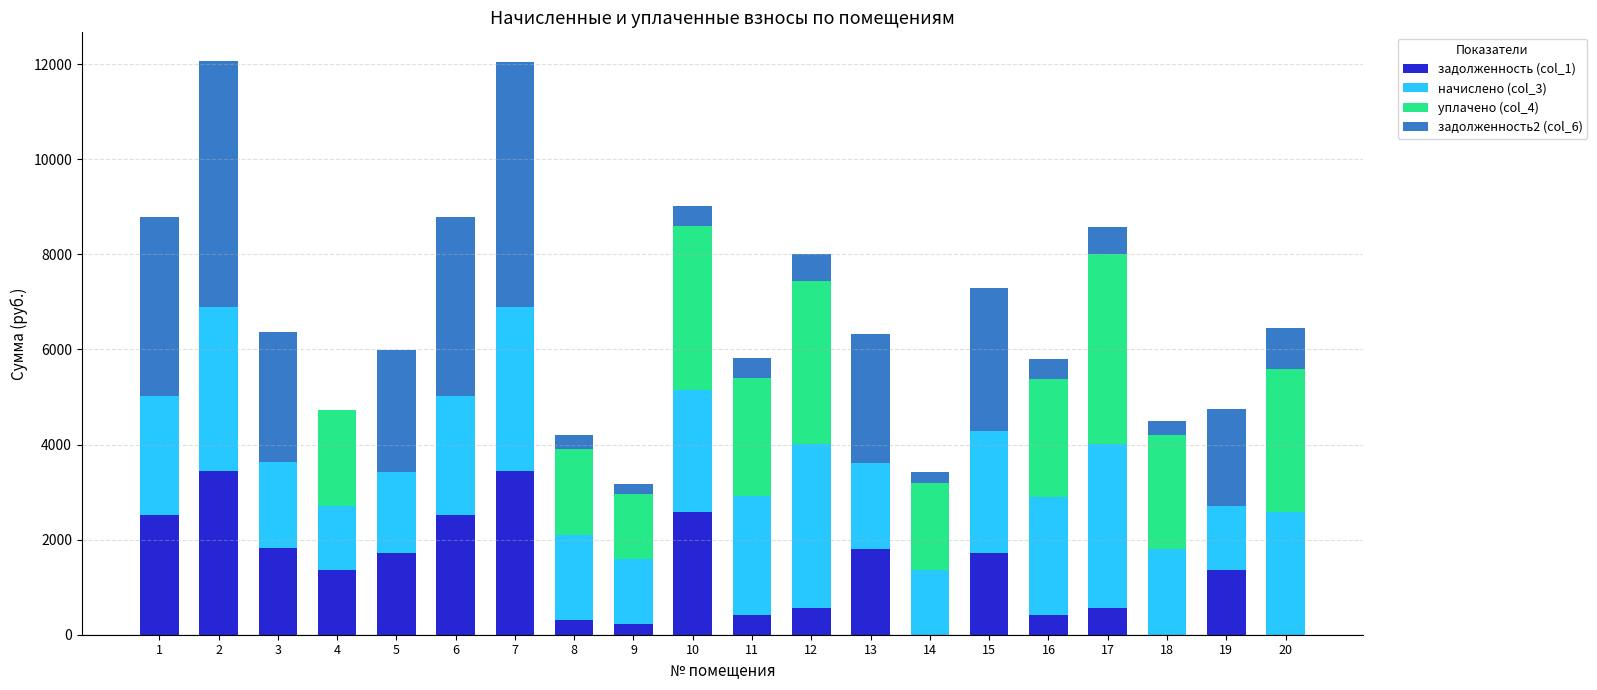

What is the highest value of the задолженность (col_1) series?

3447.7